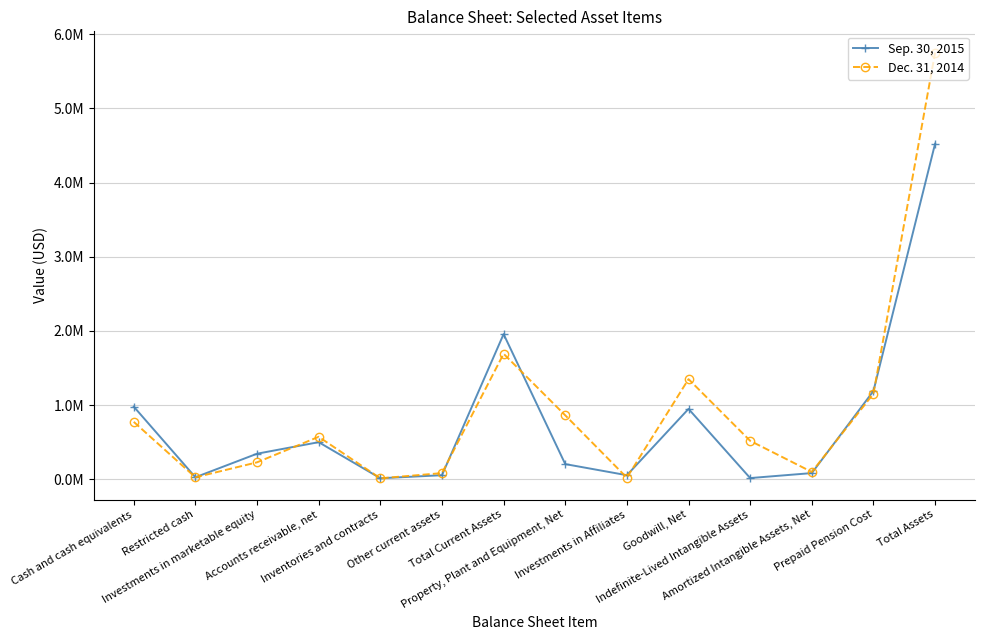

What is the label of the 7th point from the right?

Property, Plant and Equipment, Net